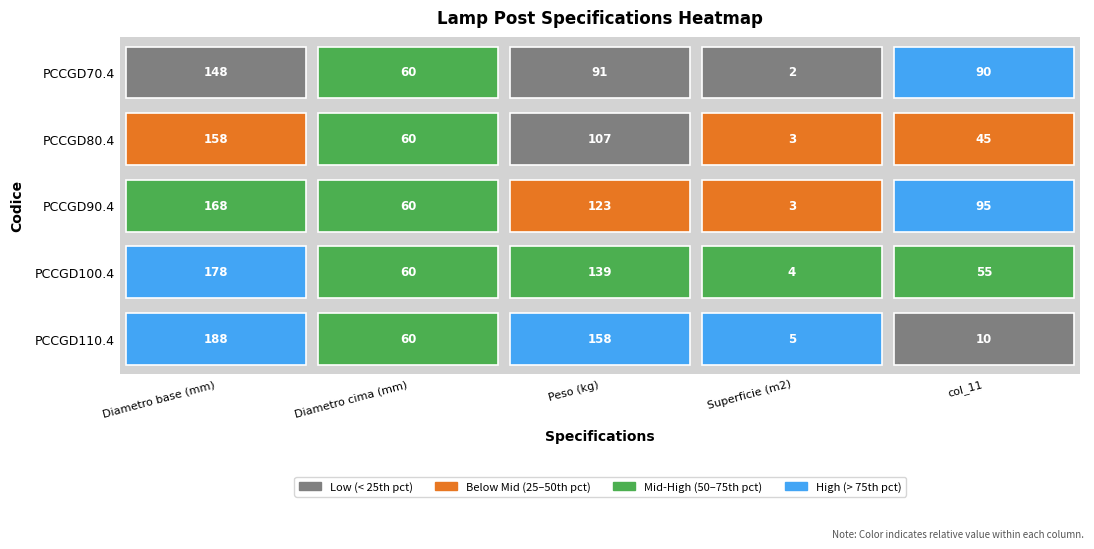

At 0, list the series in order from smallest to largest.

PCCGD70.4, PCCGD80.4, PCCGD90.4, PCCGD100.4, PCCGD110.4